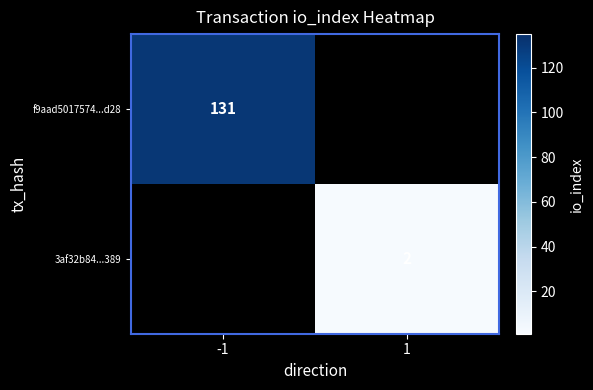

The value of 3af32b84...389 at 1 is 2. True or false?

True